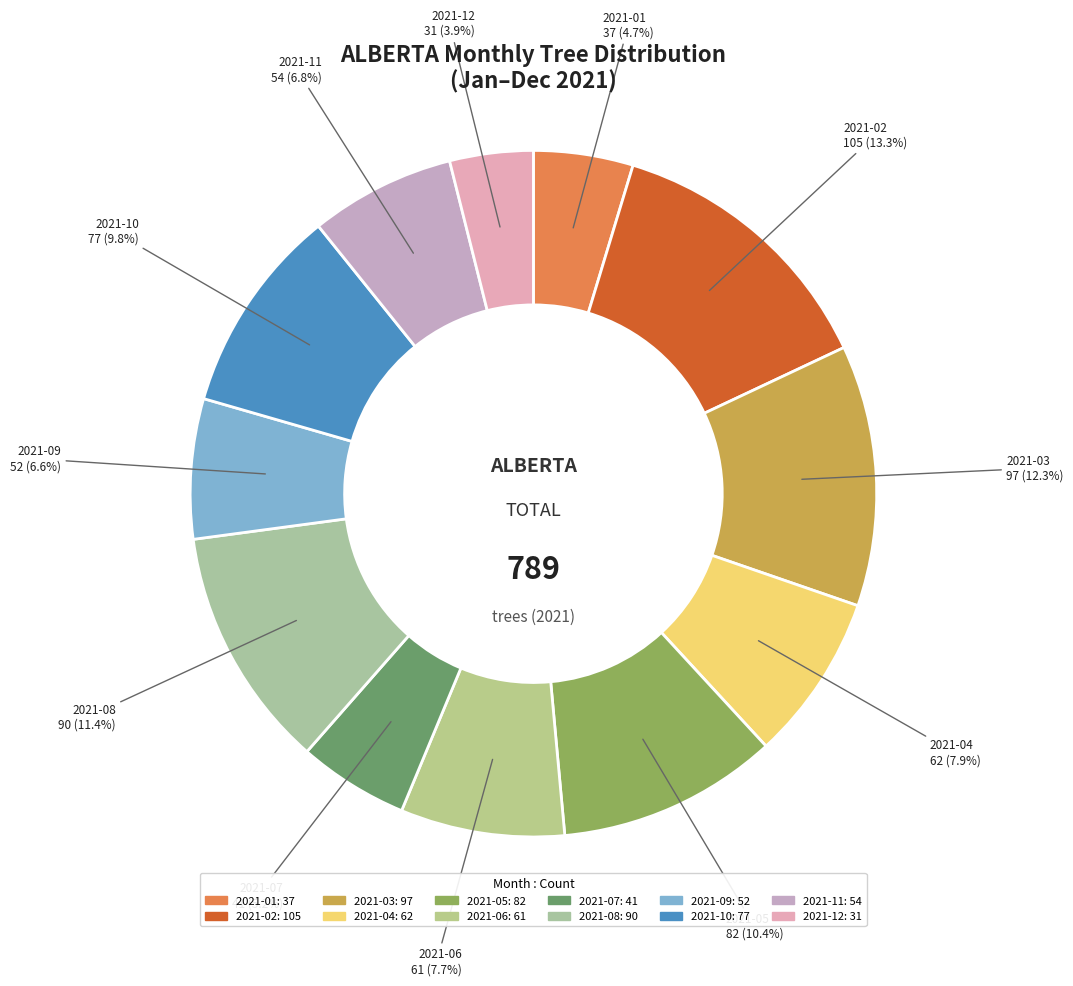

The 2021-09 slice represents 7% of the pie. True or false?

True